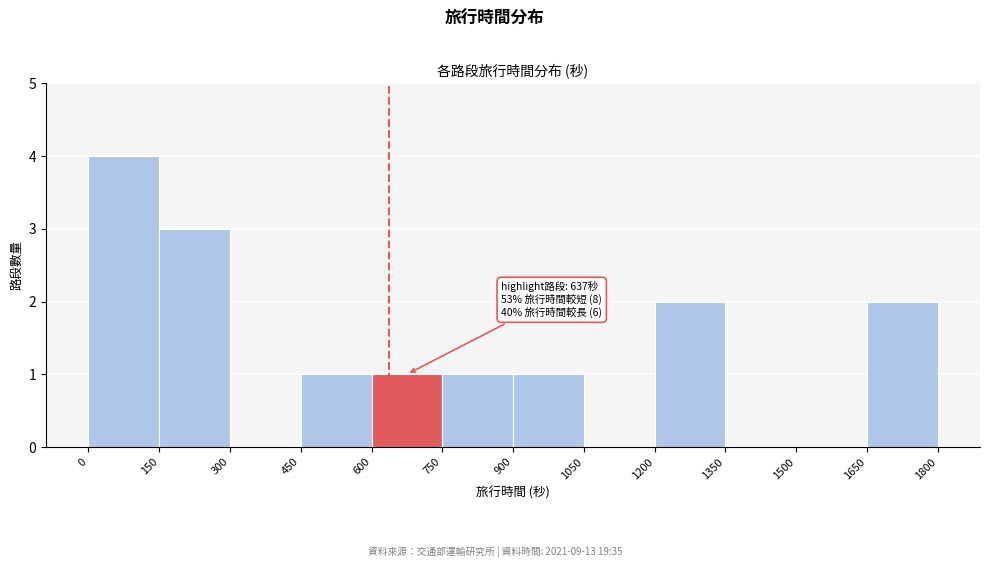

Which range on the x-axis has the tallest bar?

0 to 150